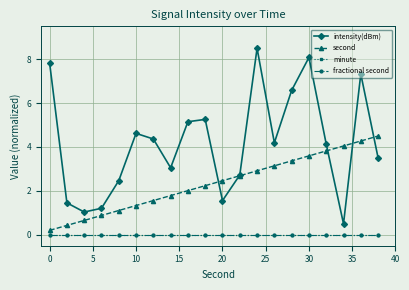

How many categories are shown in the chart?

20